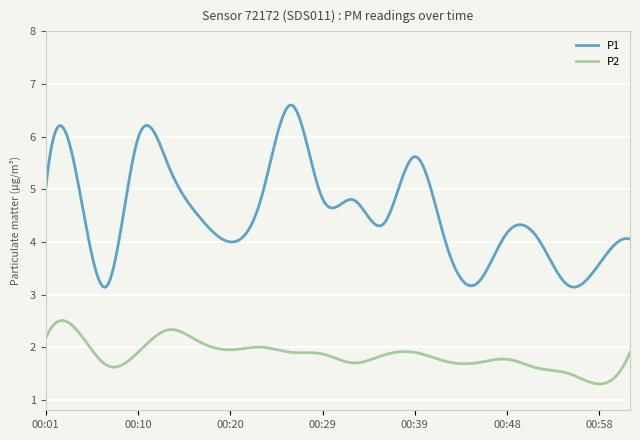

What is the sum of all P1 values?

1366.2